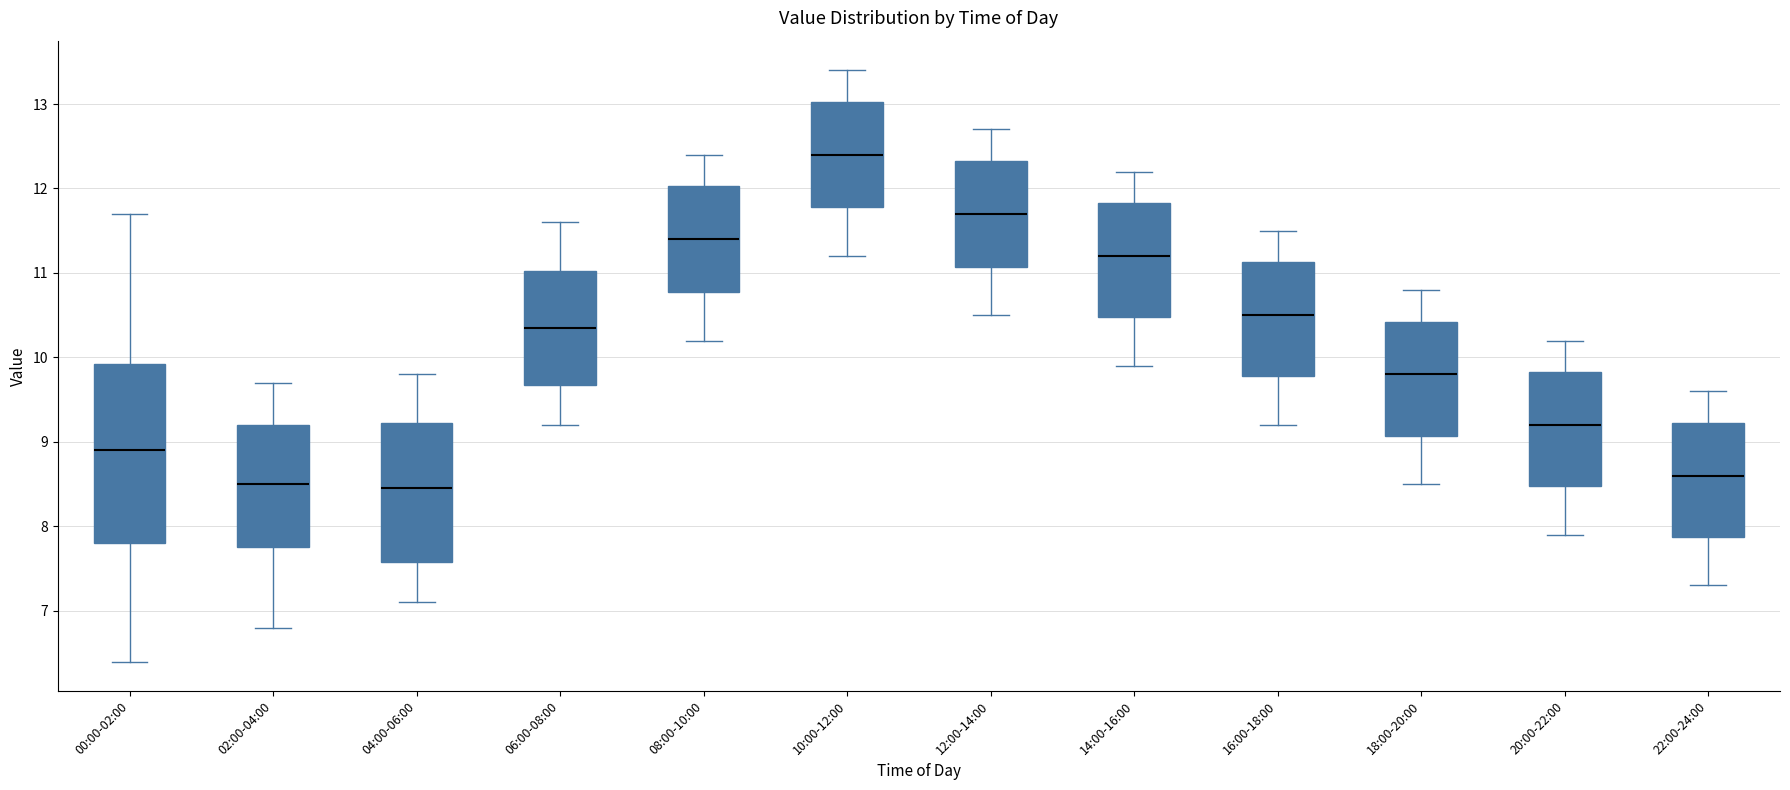

Where is the lower edge of the box for 04:00-06:00 on the y-axis? The values are not printed on the chart, so give them approximately, as read against the axis.

7.6